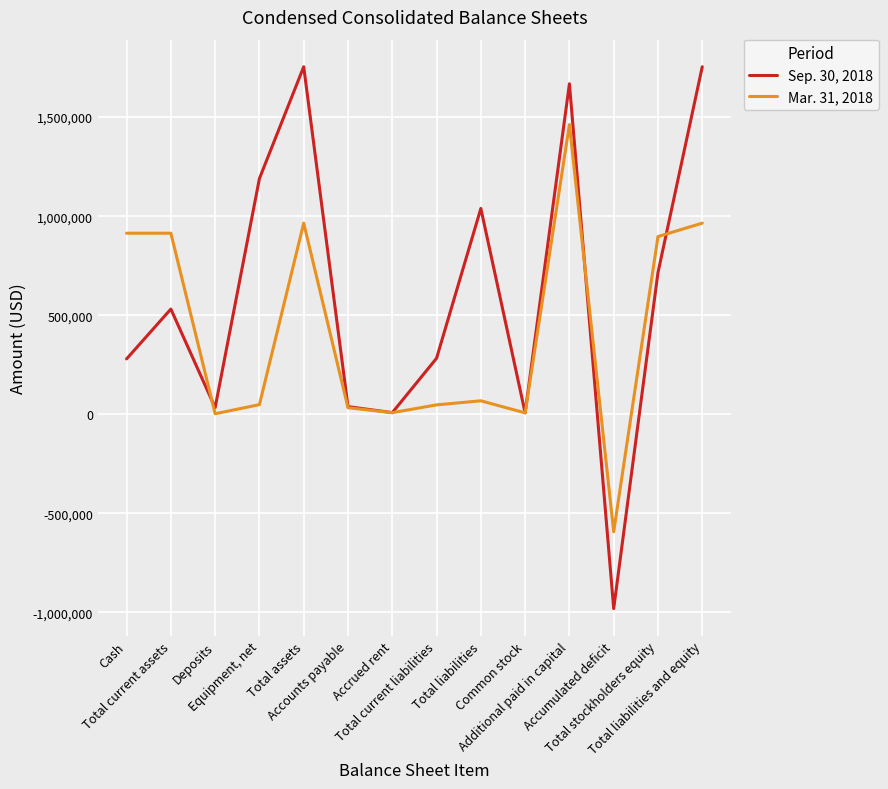

At which category does Sep. 30, 2018 reach its first local peak?

Total current assets